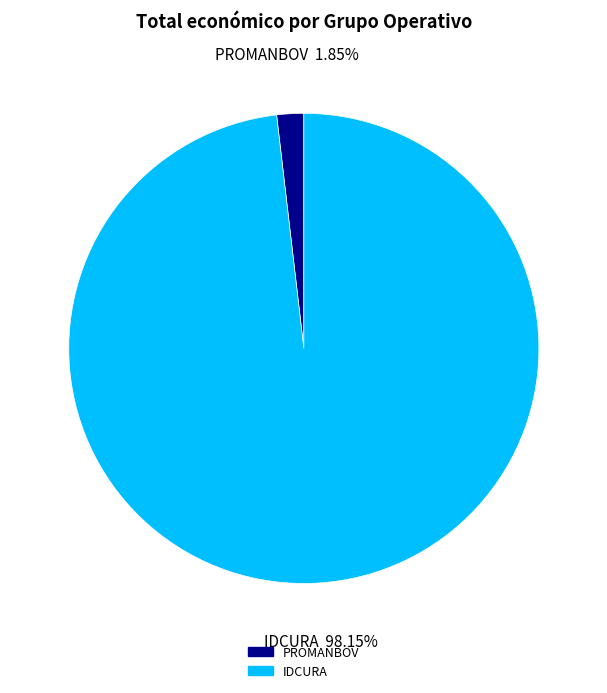

What is the smallest slice in the pie chart?

PROMANBOV